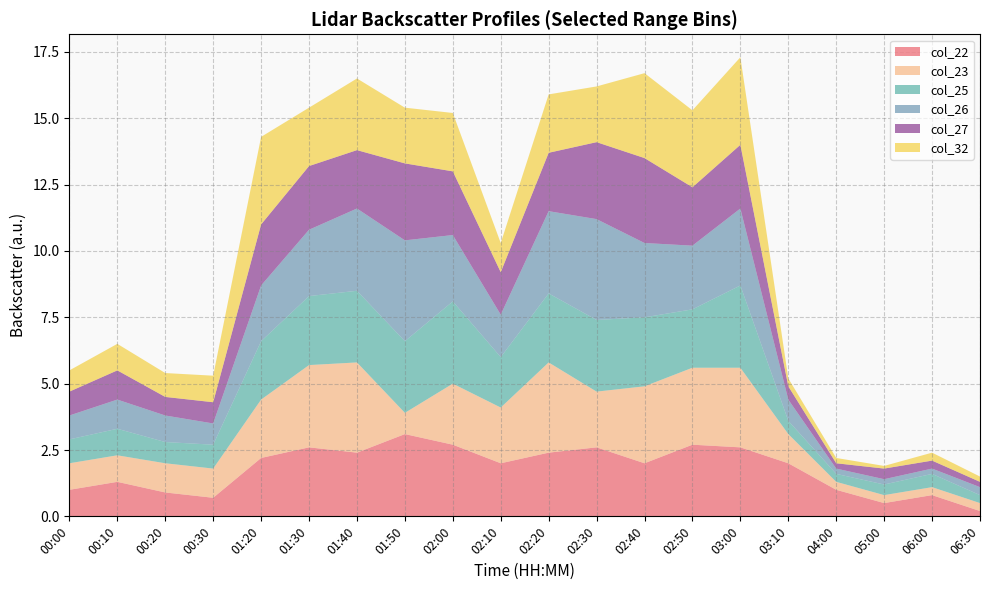

Reading left to right, what are all the values shown in this chart?

col_22: 1.0	1.3	0.9	0.7	2.2	2.6	2.4	3.1	2.7	2.0	2.4	2.6	2.0	2.7	2.6	2.0	1.0	0.5	0.8	0.2
col_23: 1.0	1.0	1.1	1.1	2.2	3.1	3.4	0.8	2.3	2.1	3.4	2.1	2.9	2.9	3.0	1.1	0.3	0.3	0.3	0.3
col_25: 0.9	1.0	0.8	0.9	2.2	2.6	2.7	2.7	3.1	1.9	2.6	2.7	2.6	2.2	3.1	0.5	0.3	0.4	0.5	0.3
col_26: 0.9	1.1	1.0	0.8	2.1	2.5	3.1	3.8	2.5	1.6	3.1	3.8	2.8	2.4	2.9	0.8	0.2	0.2	0.2	0.3
col_27: 0.9	1.1	0.7	0.8	2.3	2.4	2.2	2.9	2.4	1.6	2.2	2.9	3.2	2.2	2.4	0.5	0.2	0.4	0.3	0.2
col_32: 0.8	1.0	0.9	1.0	3.3	2.2	2.7	2.1	2.2	1.1	2.2	2.1	3.2	2.9	3.3	0.3	0.2	0.1	0.3	0.2